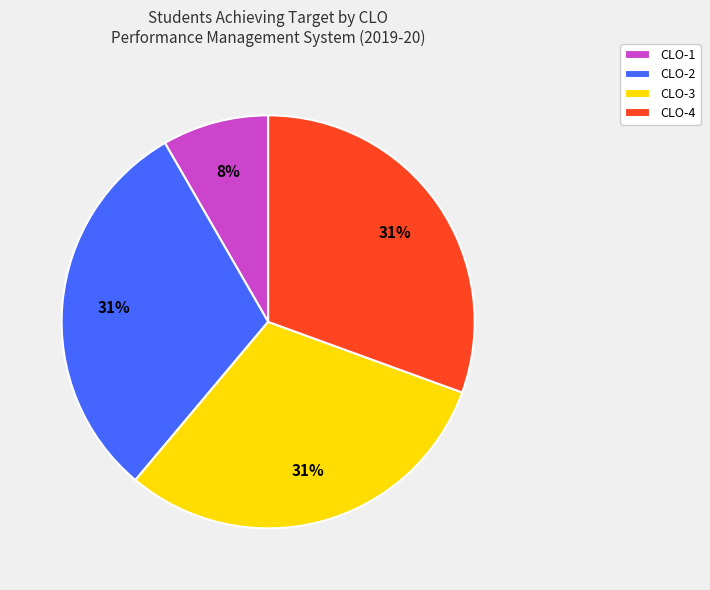

To the nearest percent, what is the average slice percentage?

25%